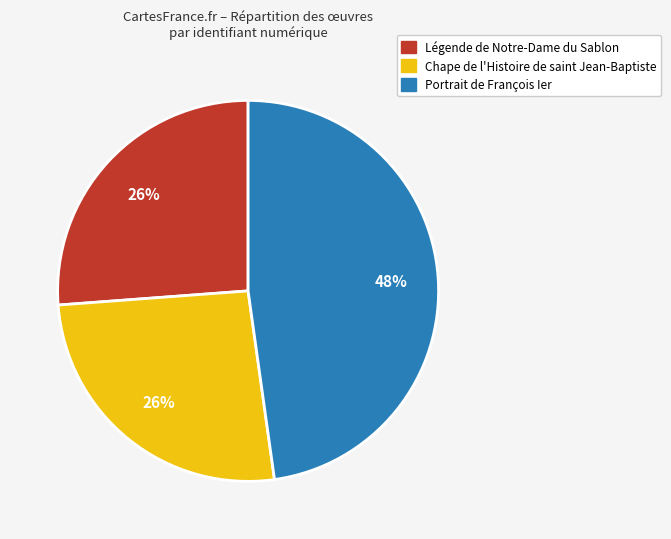

How many slices are in this pie chart?

3